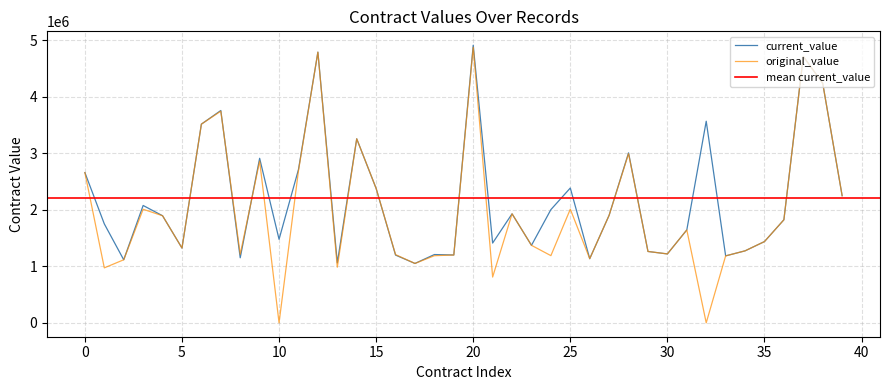

What is the maximum value for original_value?

4873858.9